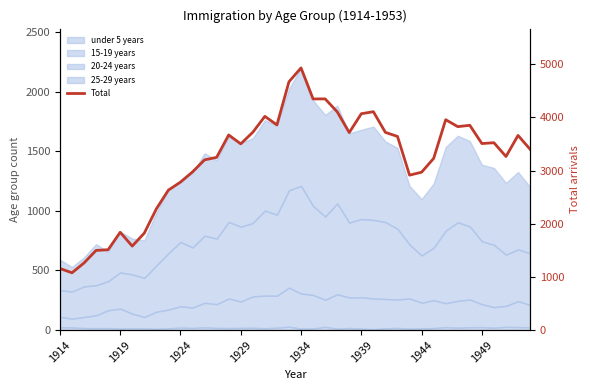

How many points are higher than both their immediate neighbors (excluding endpoints)?

10